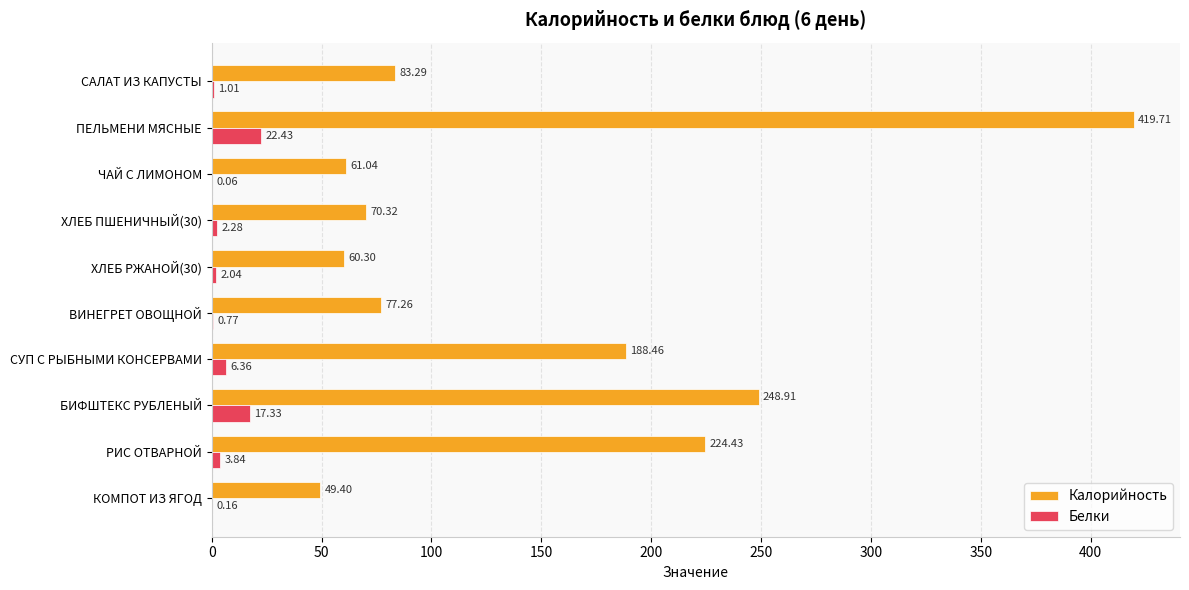

At which category does the chart reach its peak across all series?

ПЕЛЬМЕНИ МЯСНЫЕ